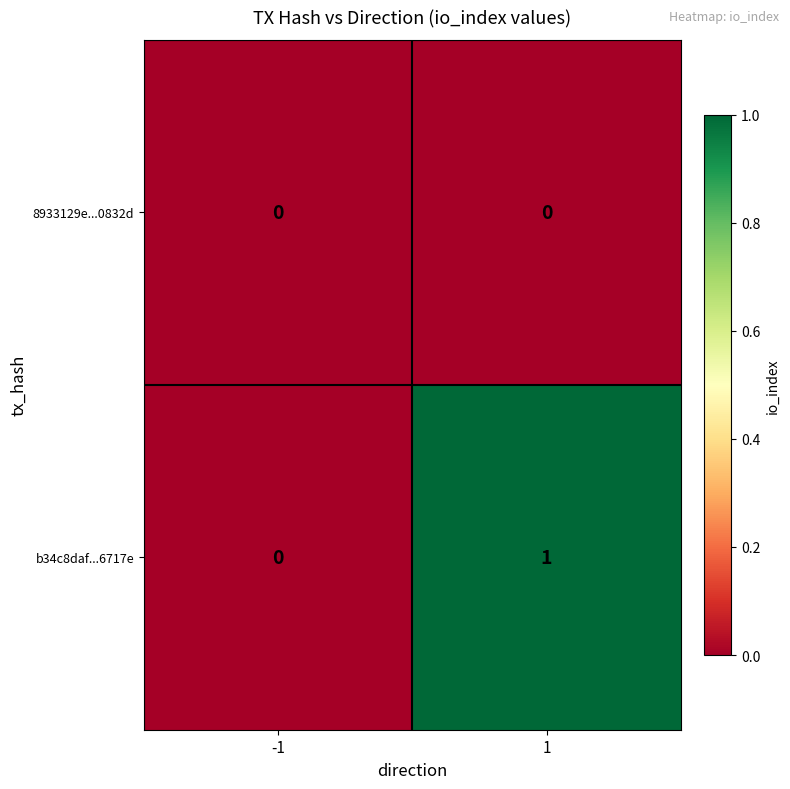

List the series in order of their peak value, lowest first.

8933129e...0832d, b34c8daf...6717e